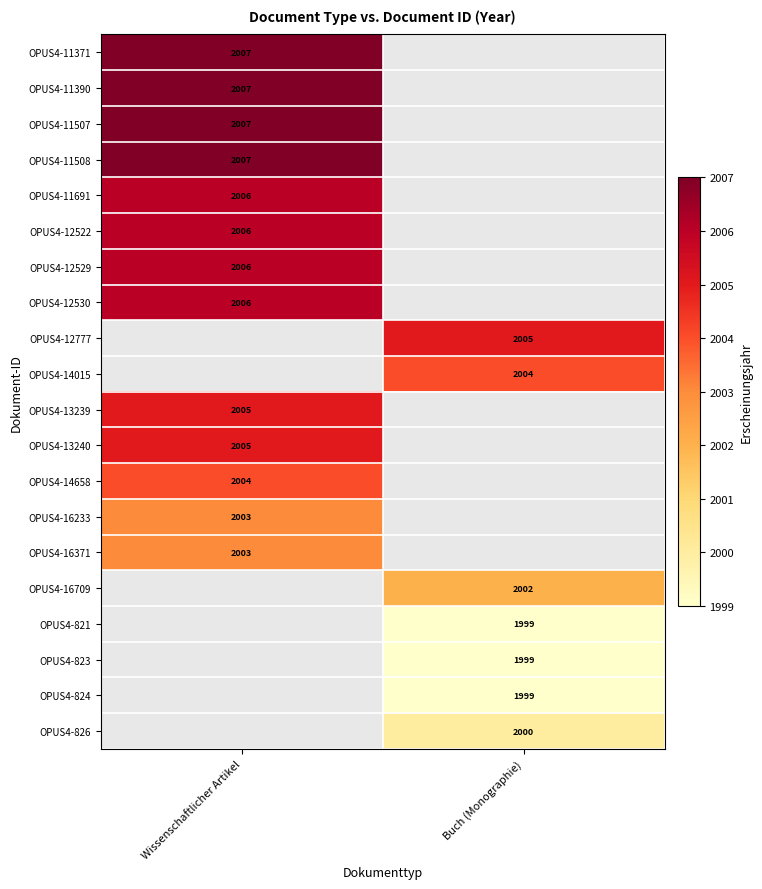

How many data points does each series have?

2